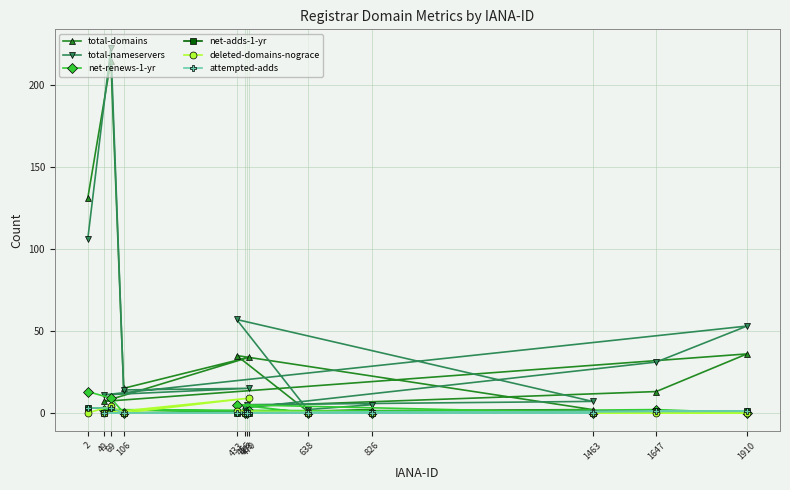

Which series has the widest spread of values?

total-nameservers